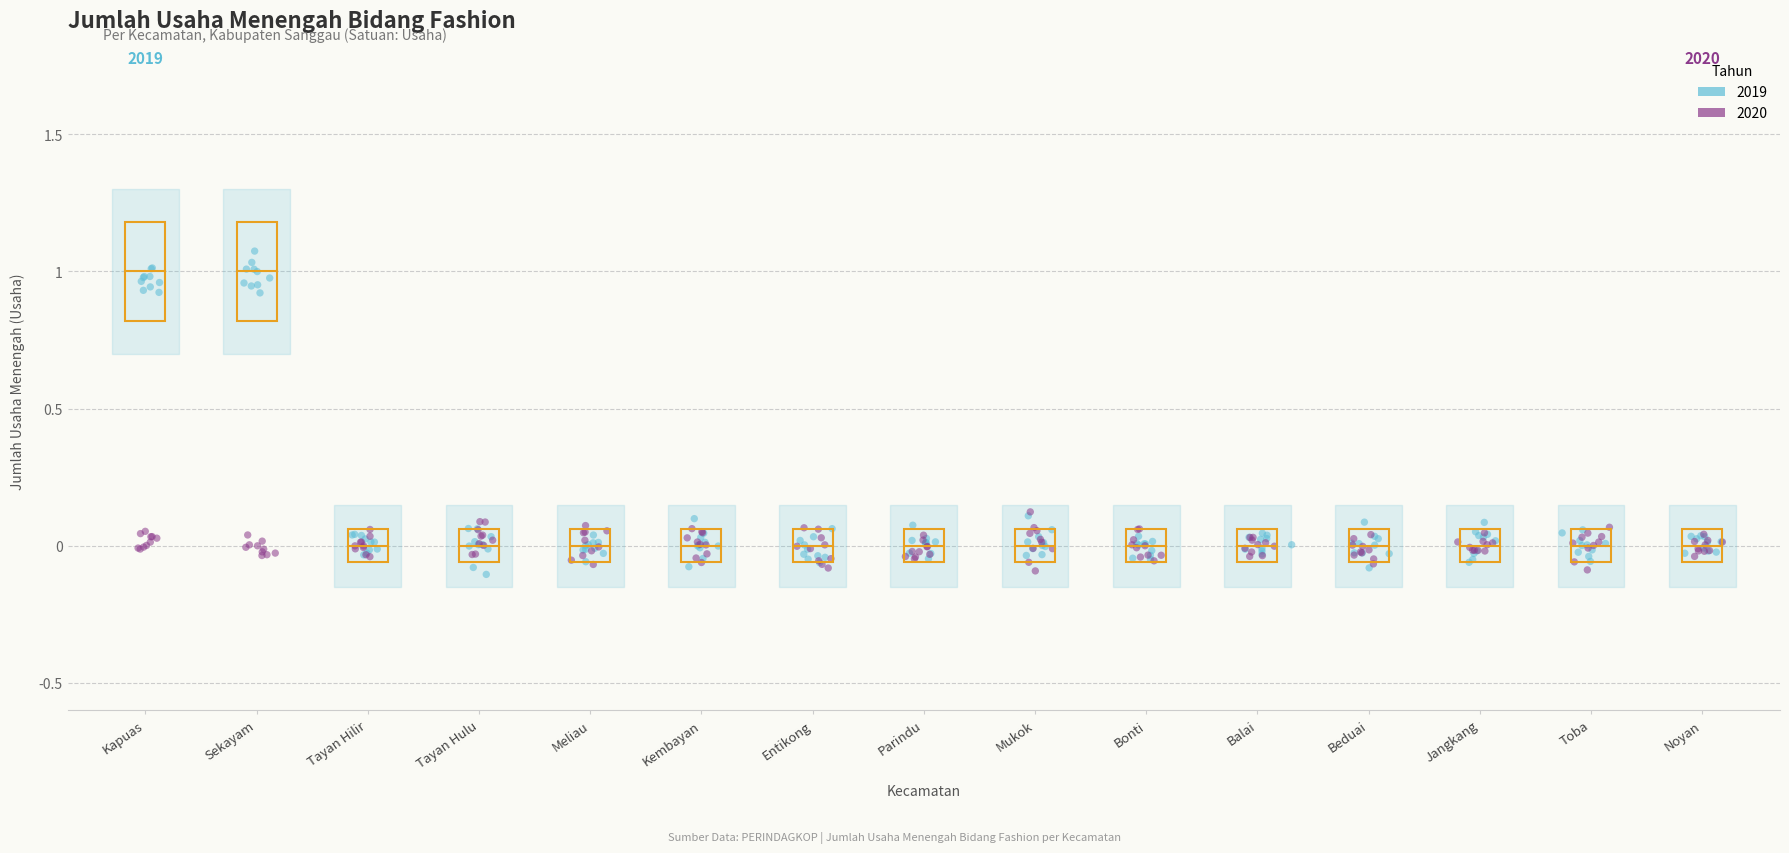

Which series has the widest spread of Y values?

2019